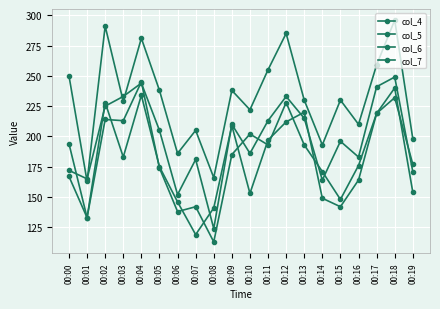

How many lines are shown in the chart?

4